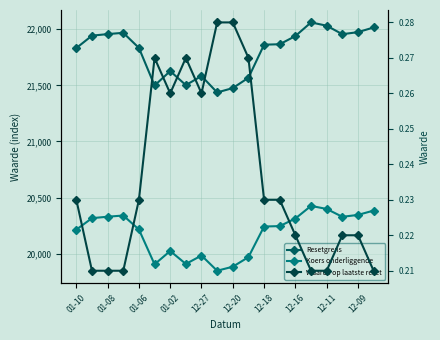

What is the value of the Koers onderliggende point at the 9th from the left?

19984.3